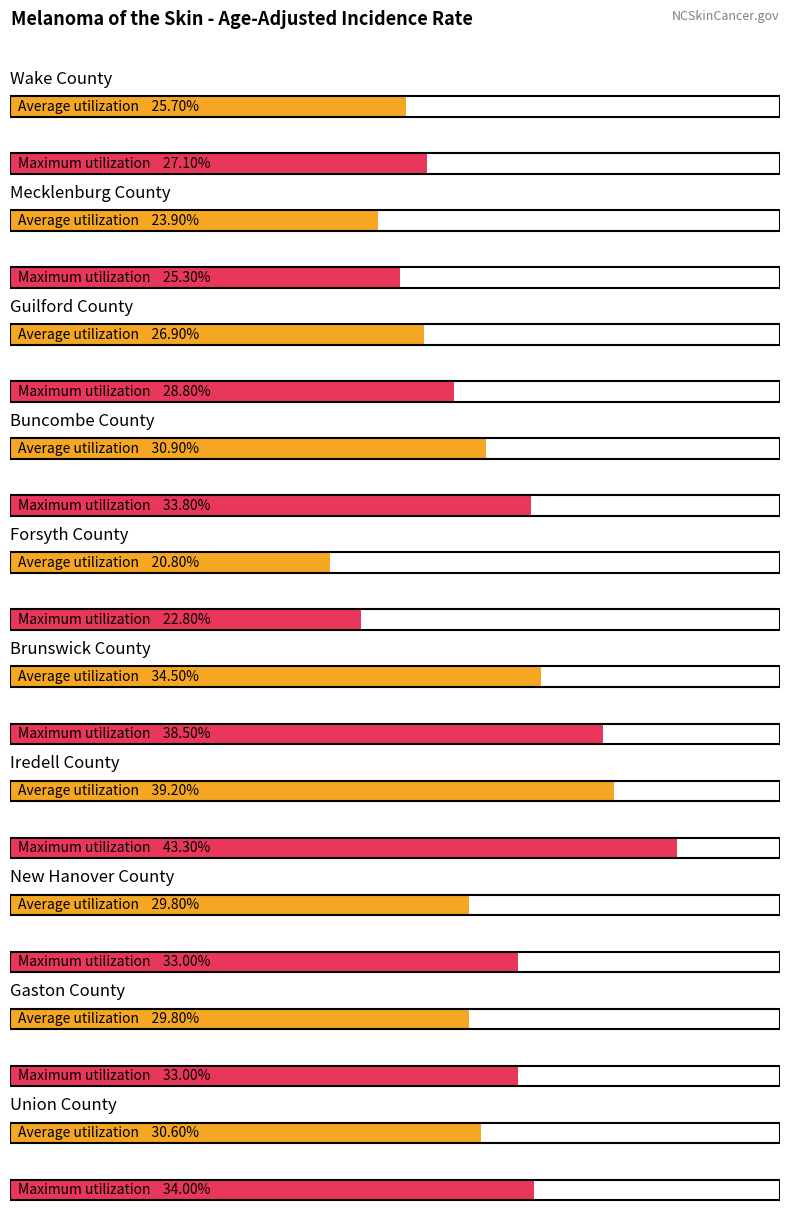

What is the maximum value for Average utilization?

39.2